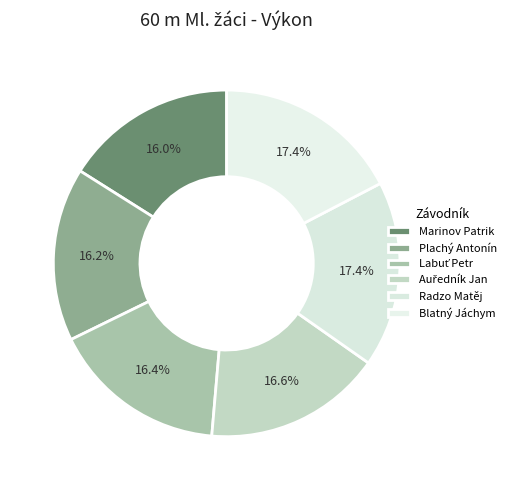

How many segments does this pie chart have?

6